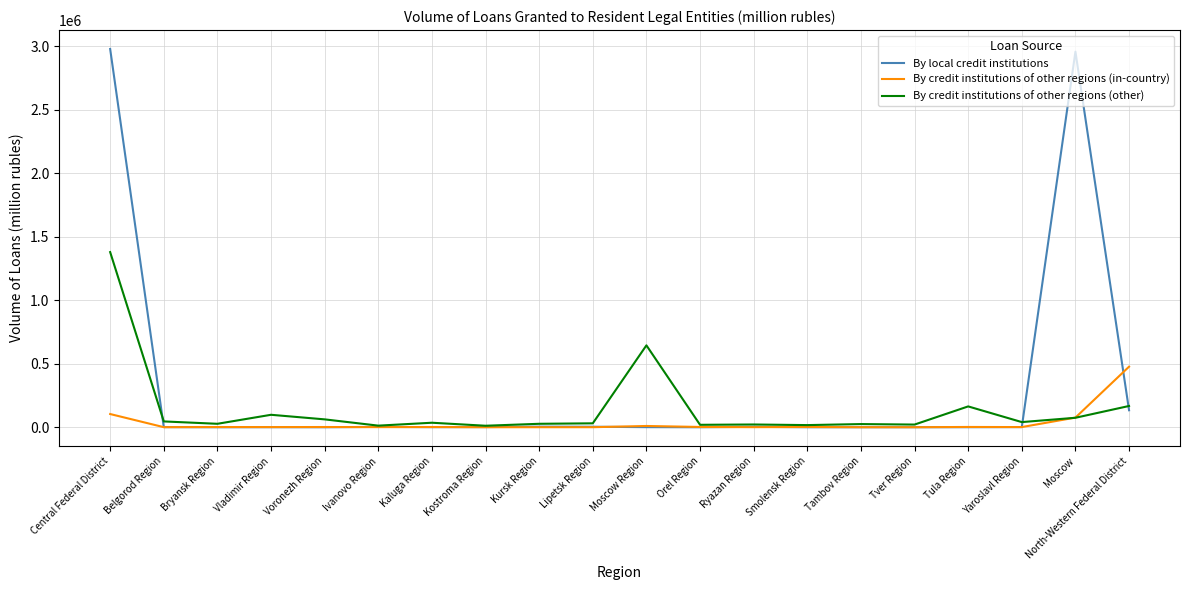

What is the total value across all series at Yaroslavl Region?

43265